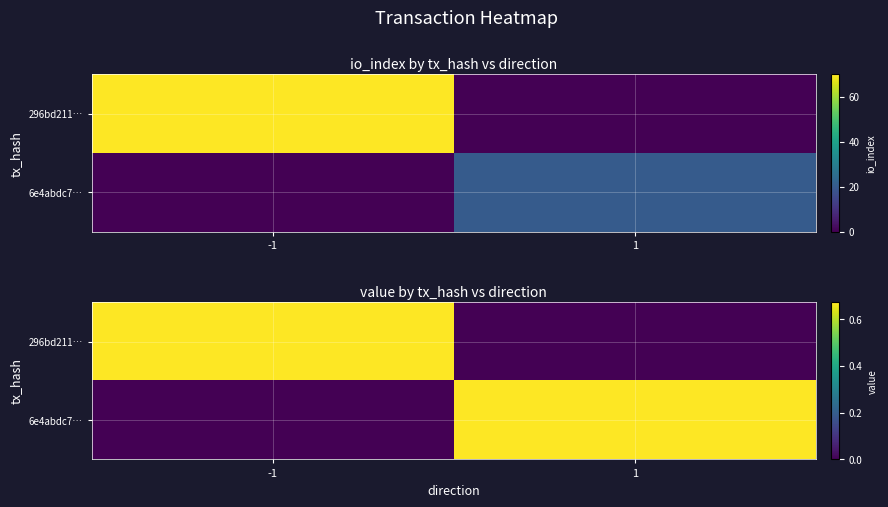

Read the 296bd211… value at -1.

0.7